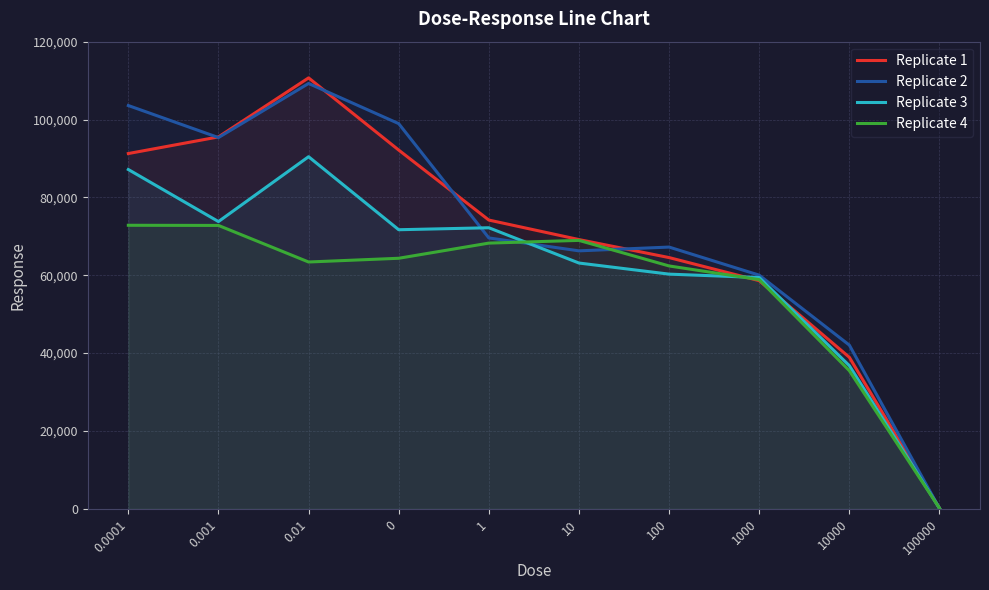

What position from the right is 100000?

1